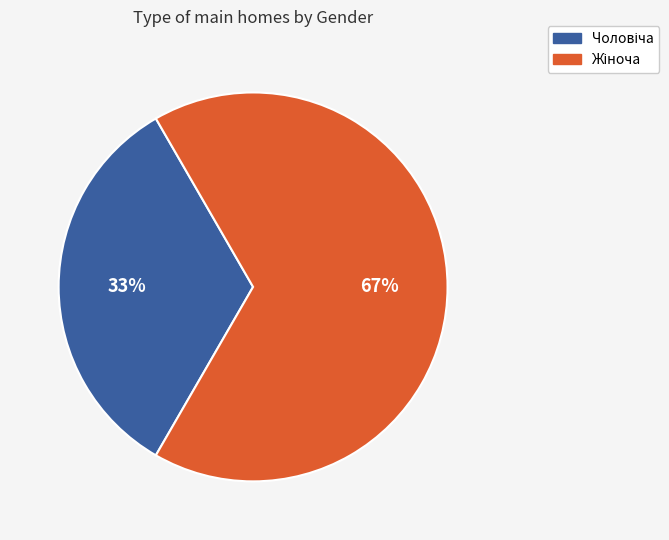

Is there any slice that represents more than half of the pie?

Yes